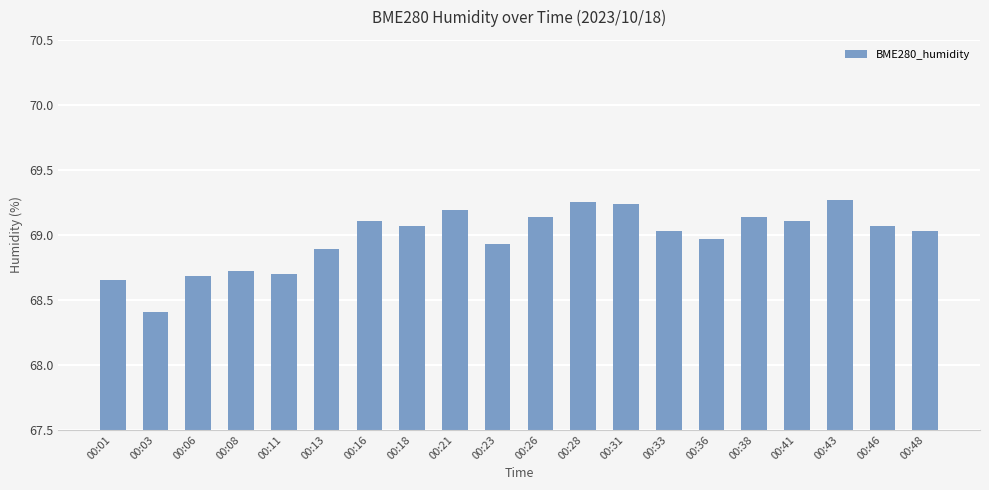

True or false: the data shows 69.2 at 00:31.

True